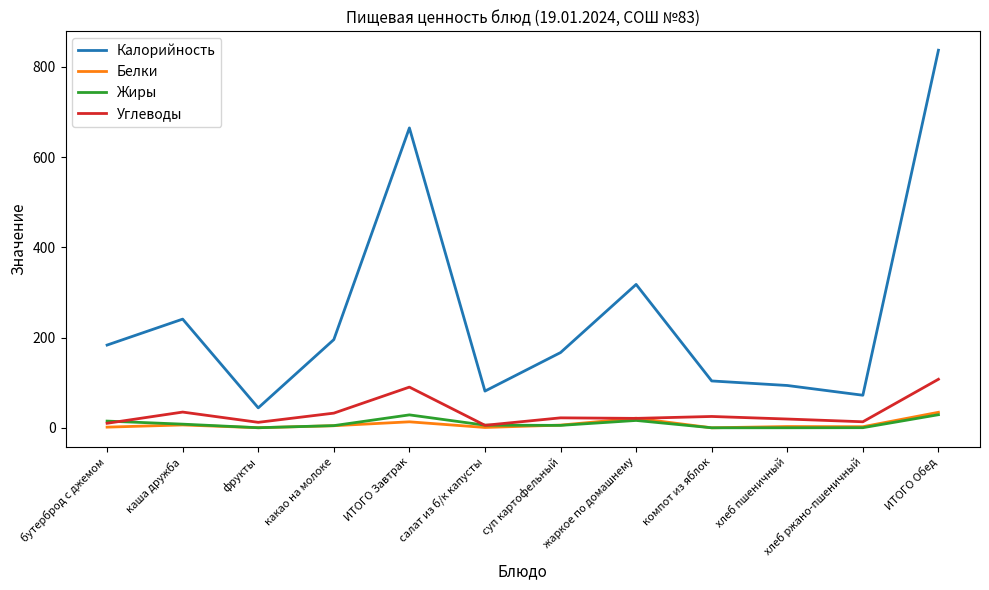

True or false: Жиры and Калорийность cross at least once.

False